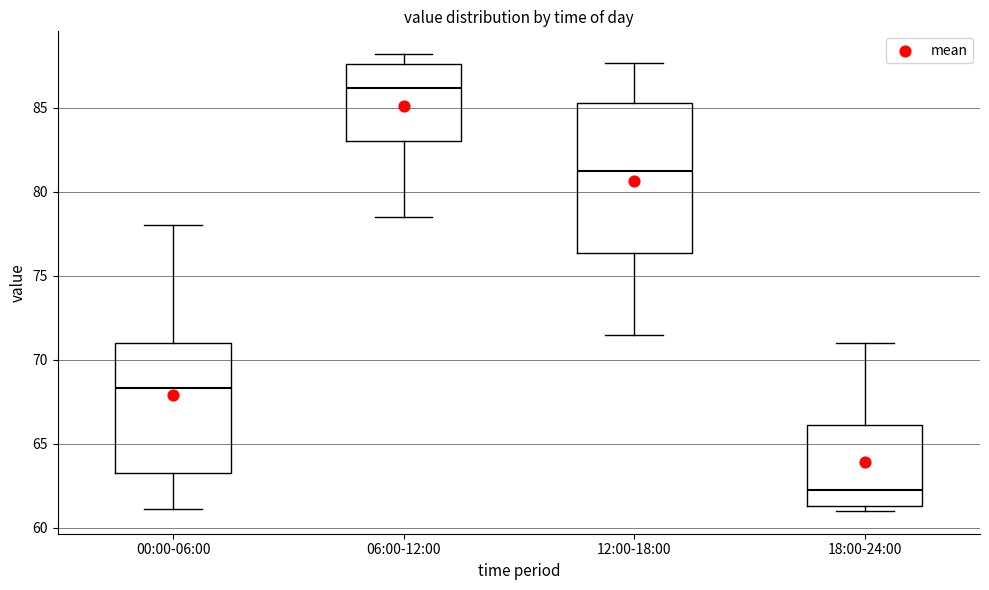

Which box's median line is the lowest?

18:00-24:00